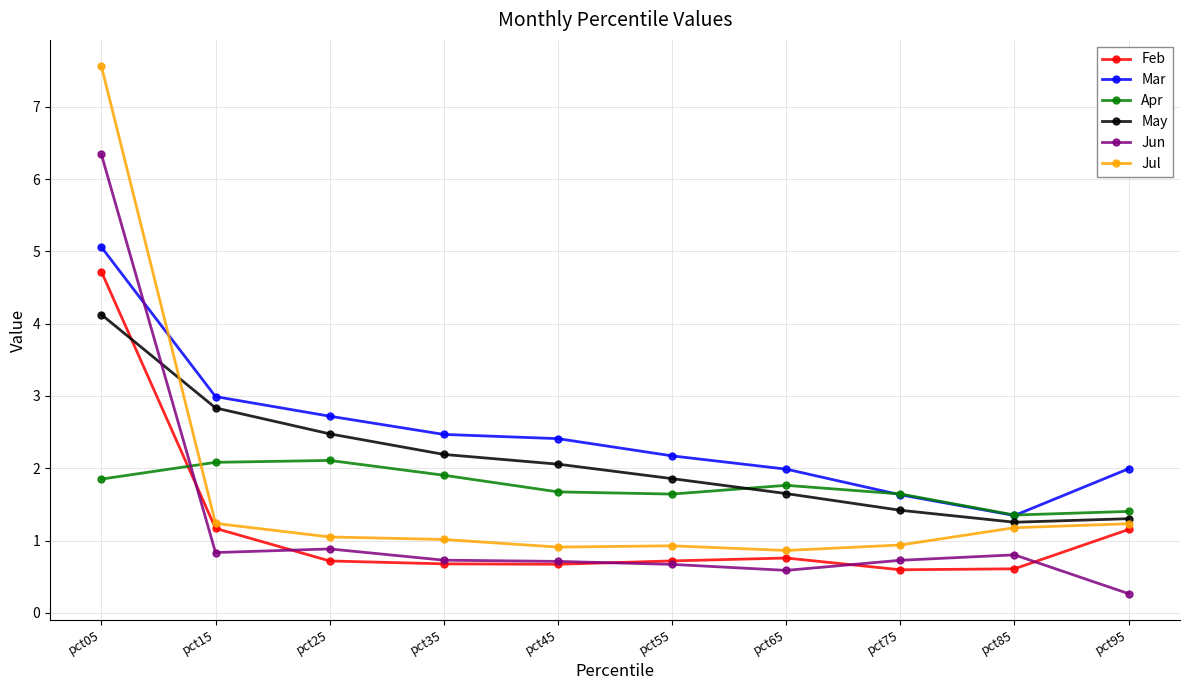

What is the total value across all series at pct35?

9.0